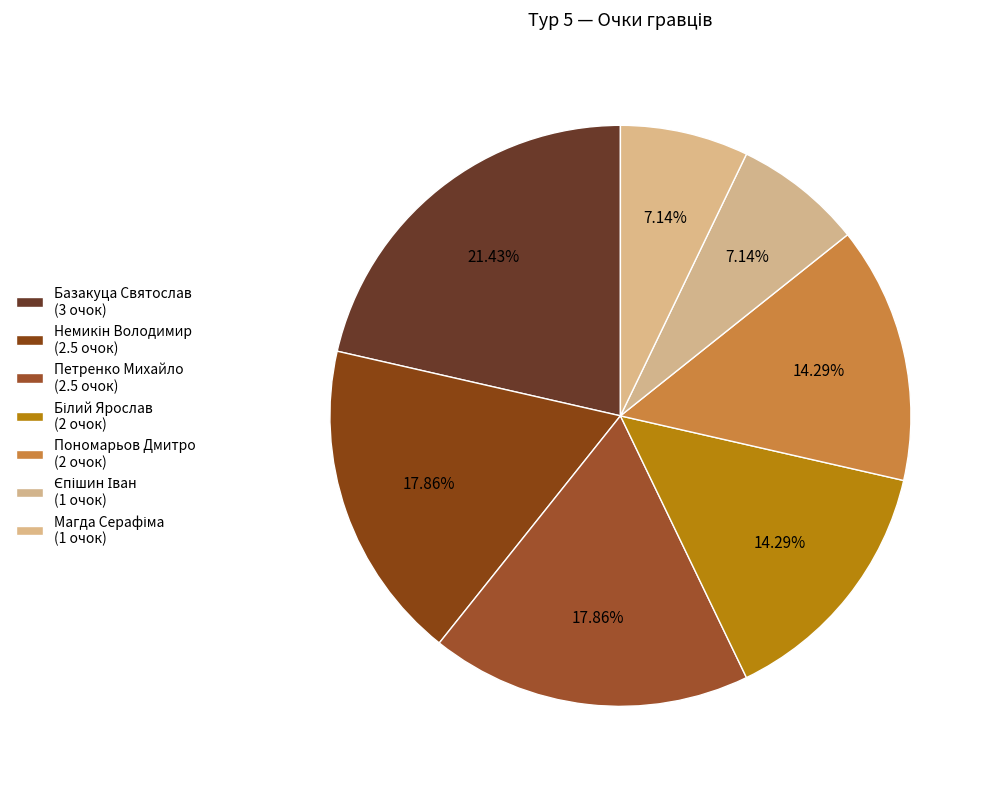

How many slices are in this pie chart?

7